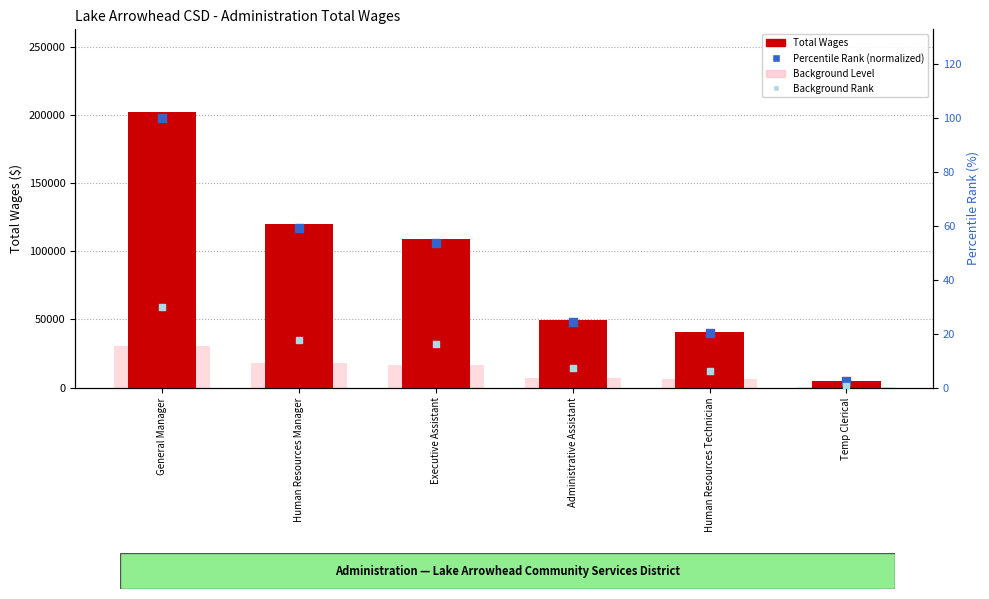

What is the total value across all series at Administrative Assistant?

56737.1